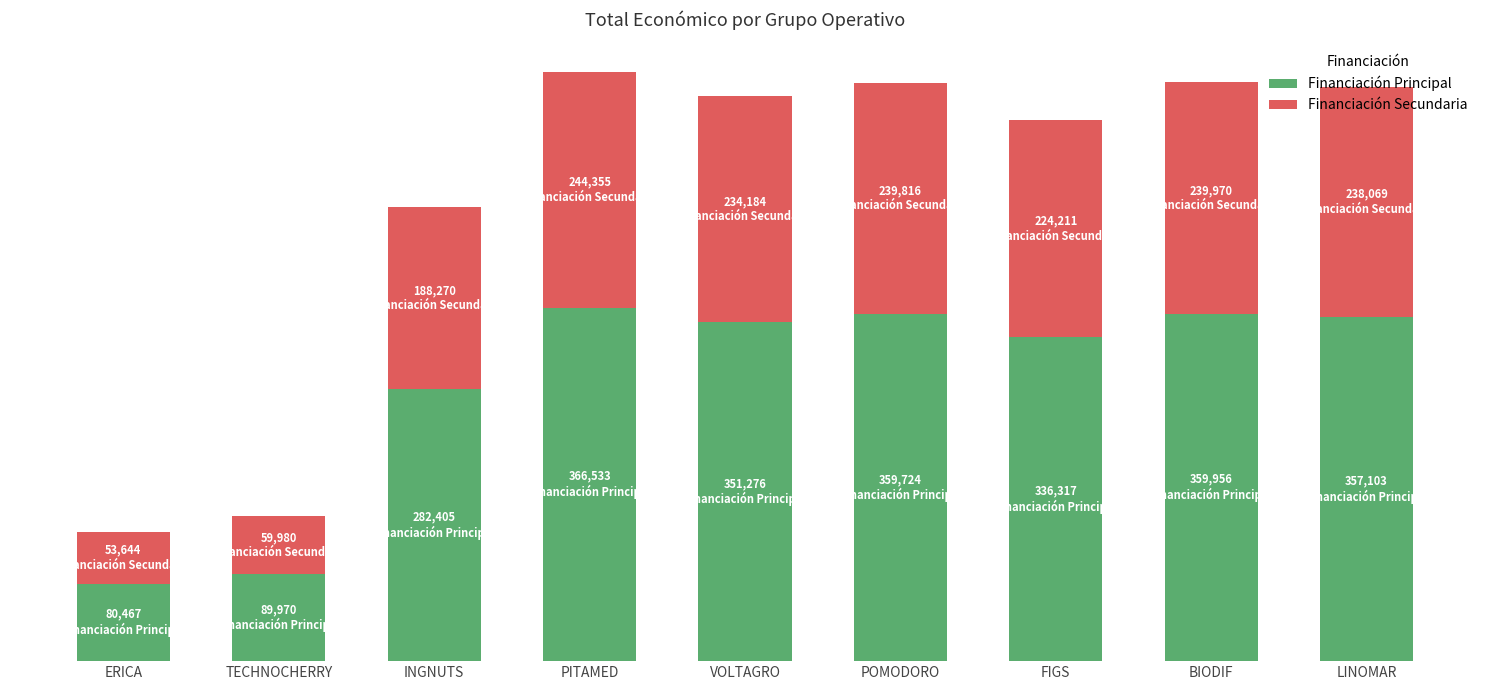

What position from the right is POMODORO?

4